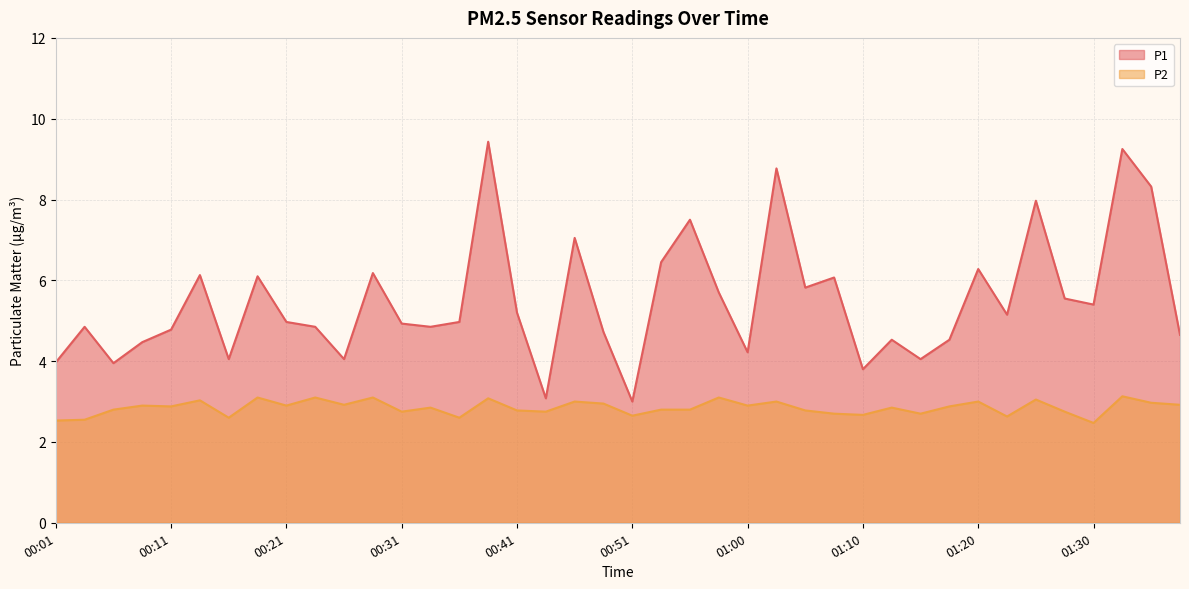

At 01:10, list the series in order from largest to smallest.

P1, P2